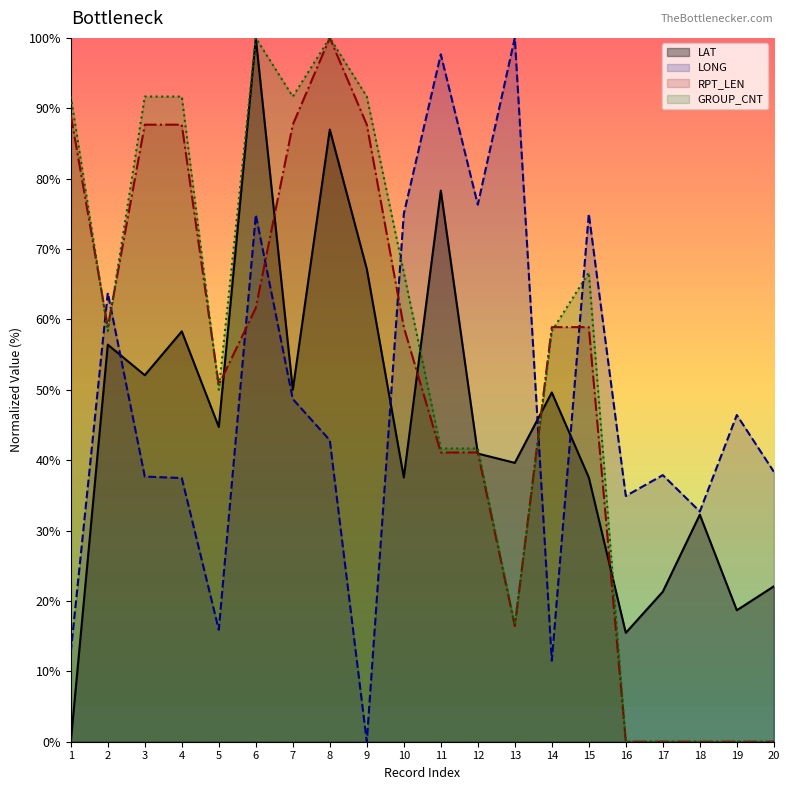

At which label does LAT reach its minimum?

1